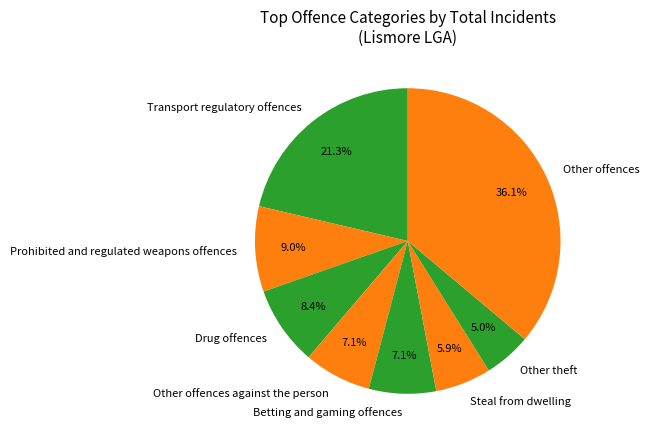

What is the total percentage of Drug offences and Other offences?

44.5%